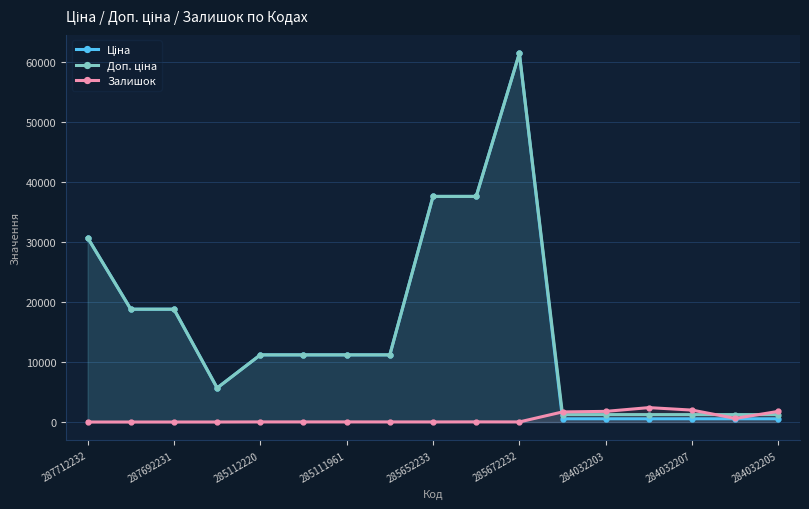

Reading left to right, extract all data points from this chart.

Ціна: 30717.1	18796.8	18796.8	5673.8	11188.2	11188.2	11188.2	11188.2	37593.6	37593.6	61434.3	539.0	539.0	539.0	539.0	539.0	539.0
Доп. ціна: 30717.1	18796.8	18796.8	5673.8	11188.2	11188.2	11188.2	11188.2	37593.6	37593.6	61434.3	1235.4	1235.4	1235.4	1235.4	1235.4	1235.4
Залишок: 0.0	0.0	0.0	2.0	17.0	17.0	17.0	15.0	12.0	22.0	15.0	1682.0	1774.0	2400.0	1986.0	605.0	1775.0